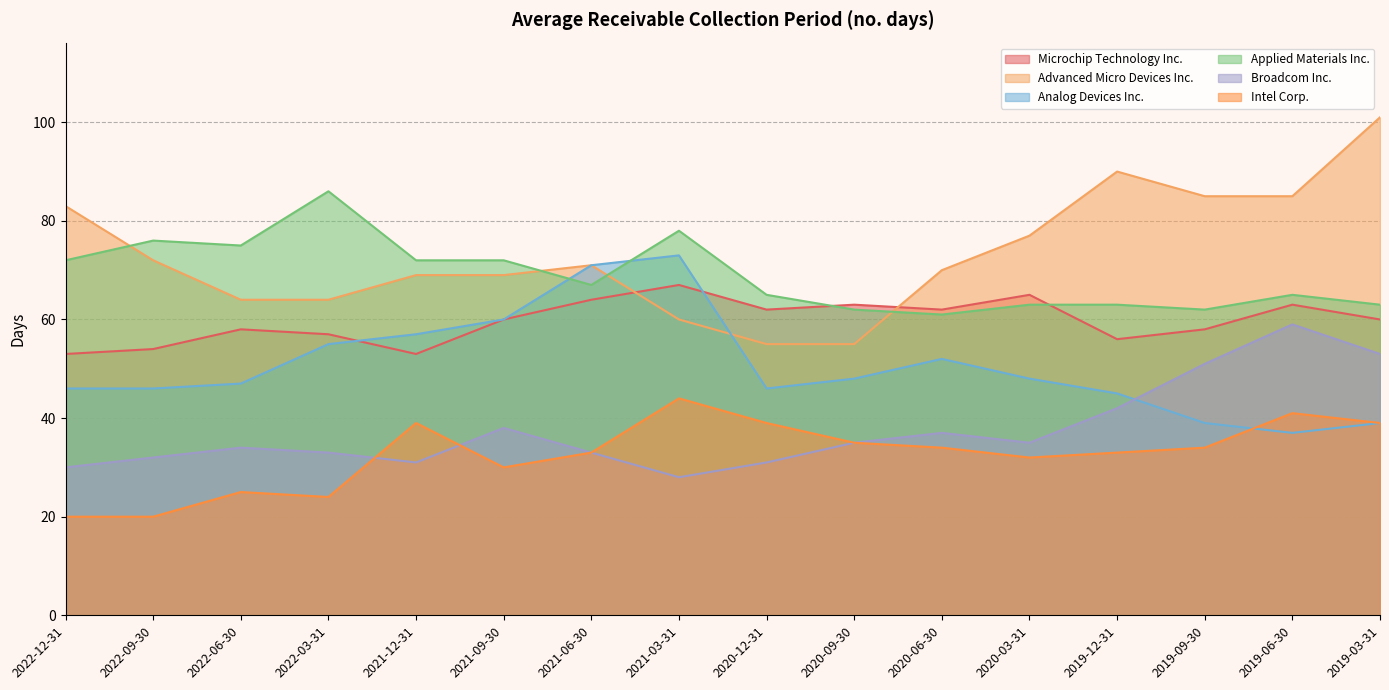

Where is the first local maximum for Analog Devices Inc.?

2021-03-31